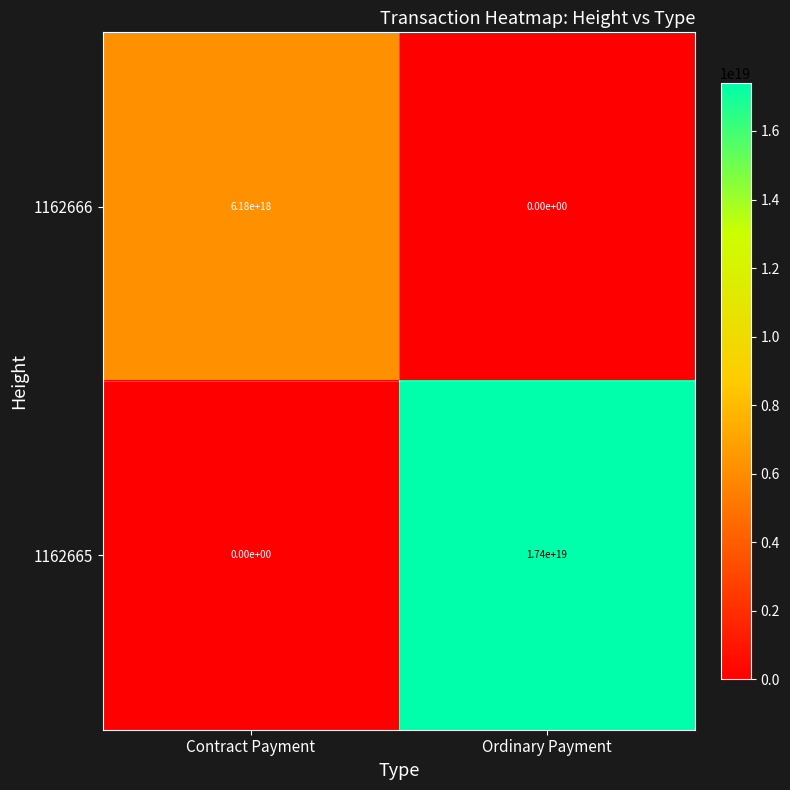

Is the value of 1162665 at Contract Payment greater than the value of 1162666 at Contract Payment?

No